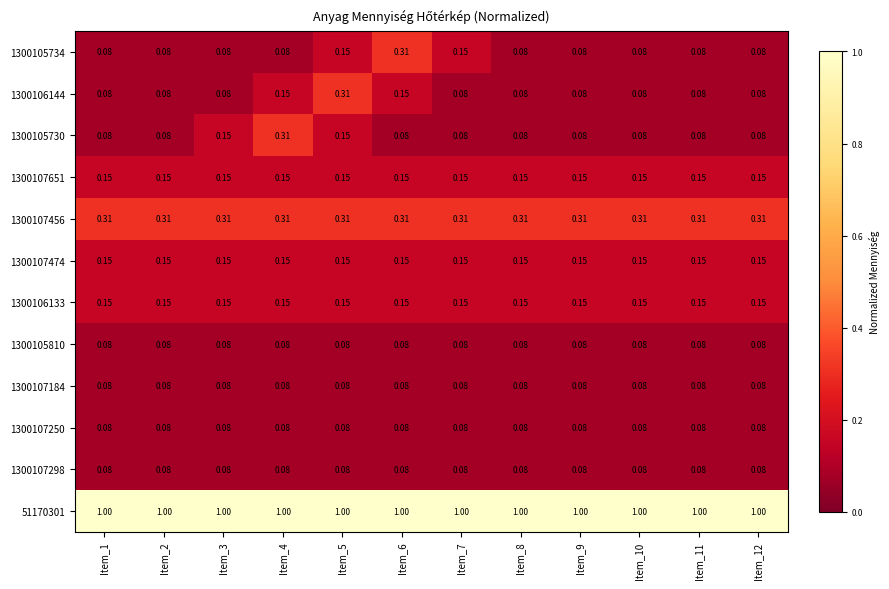

At which category is the sum across all series the highest?

Item_5